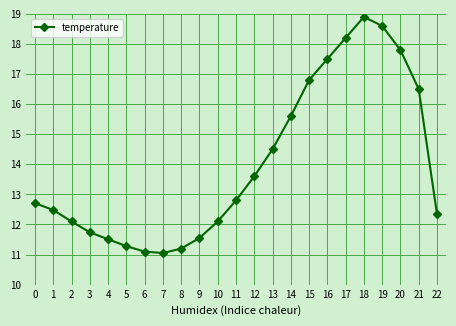

True or false: there are more than 2 points higher than both neighbors.

False